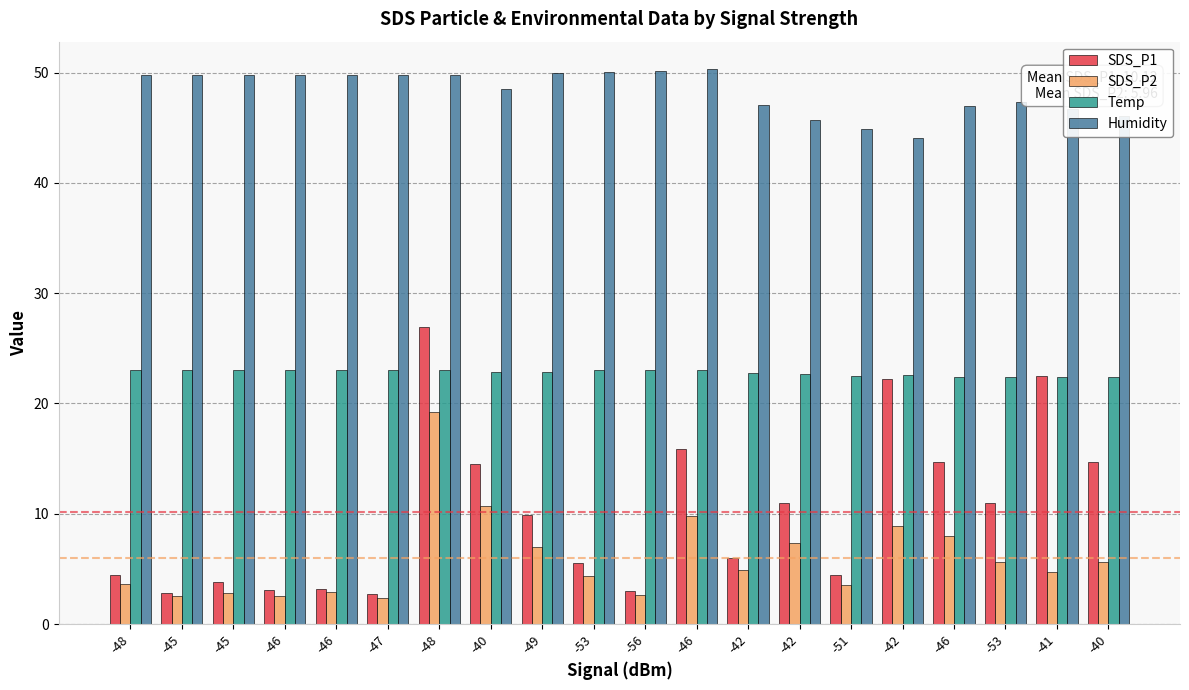

How many series are shown in this chart?

4